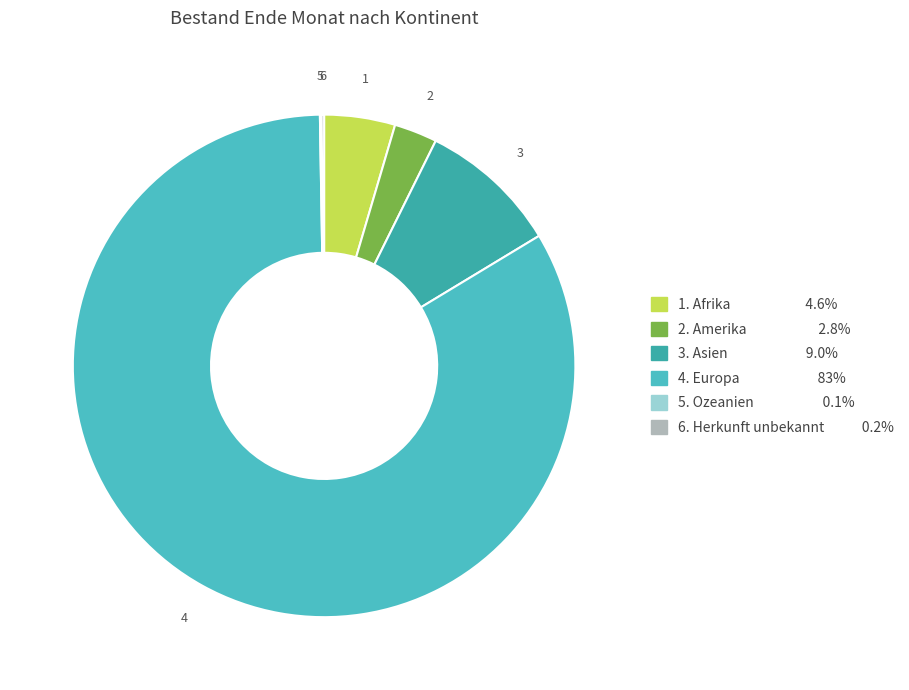

Which category accounts for the majority?

Europa